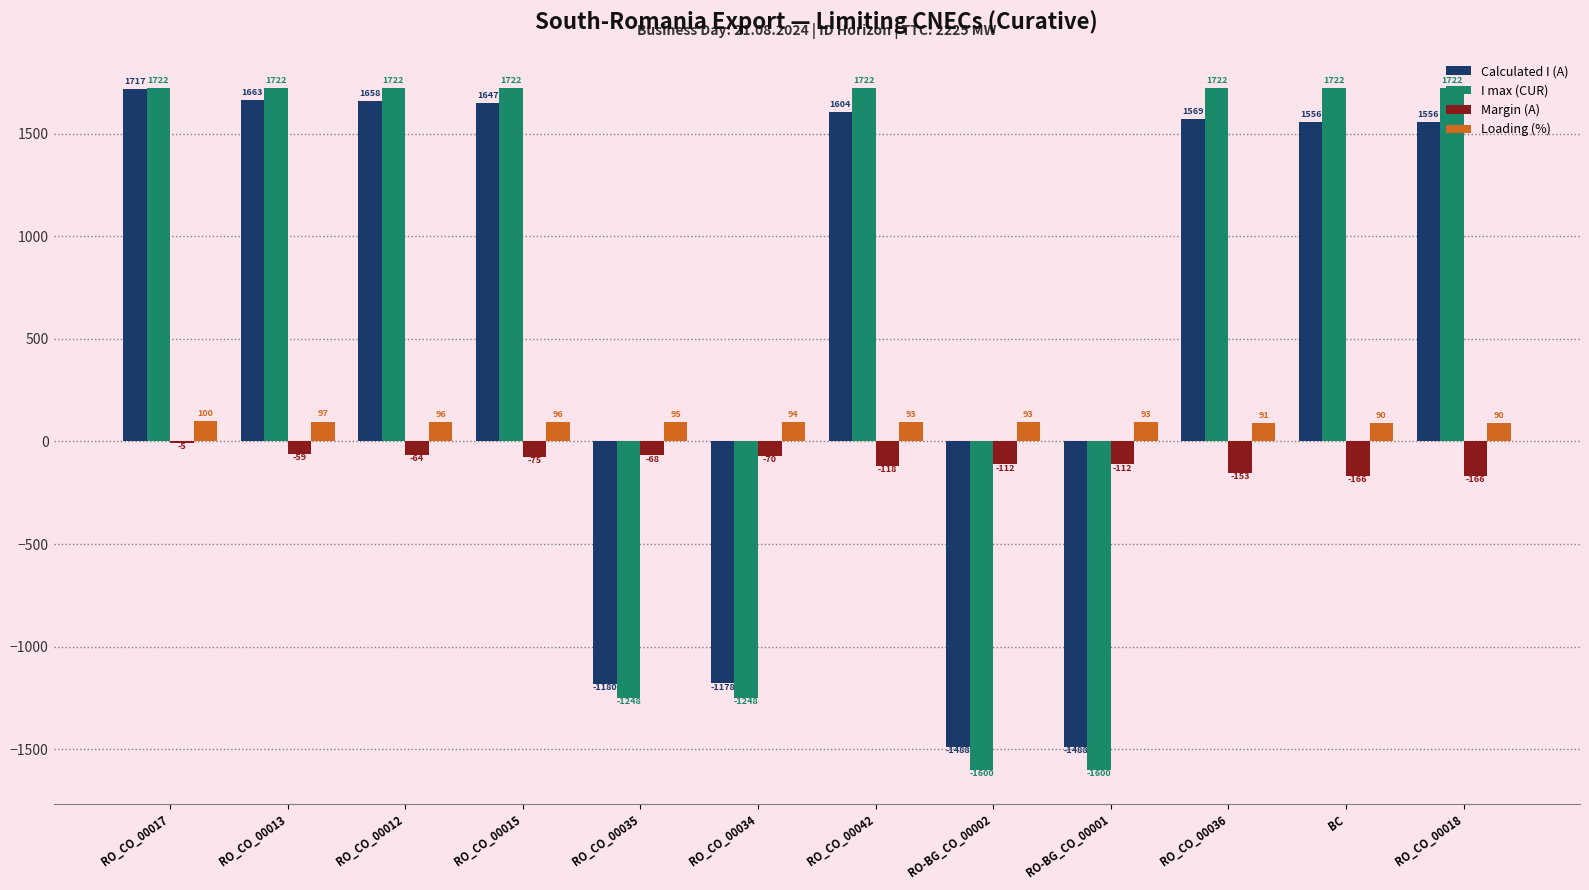

What is the highest value of the Margin (A) series?

-5